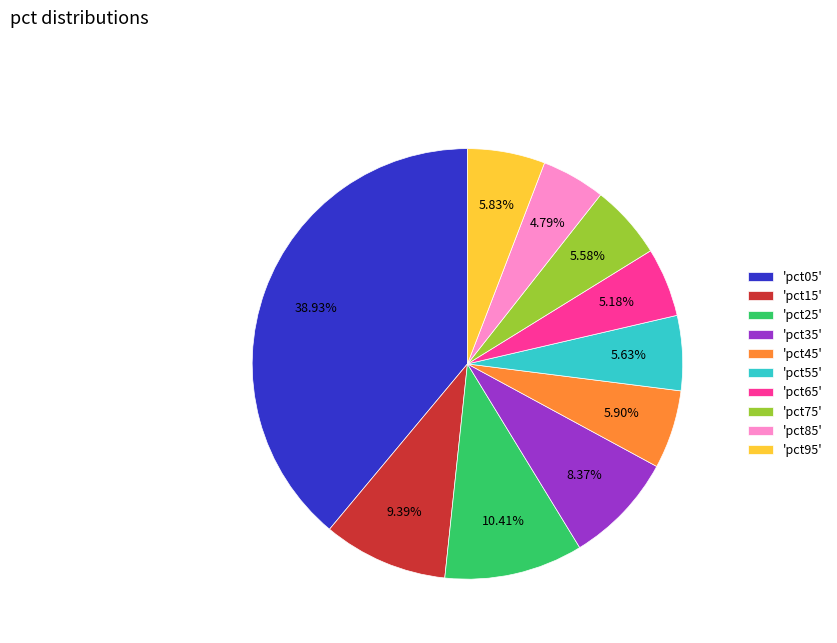

Is 'pct25' the majority of the pie?

No